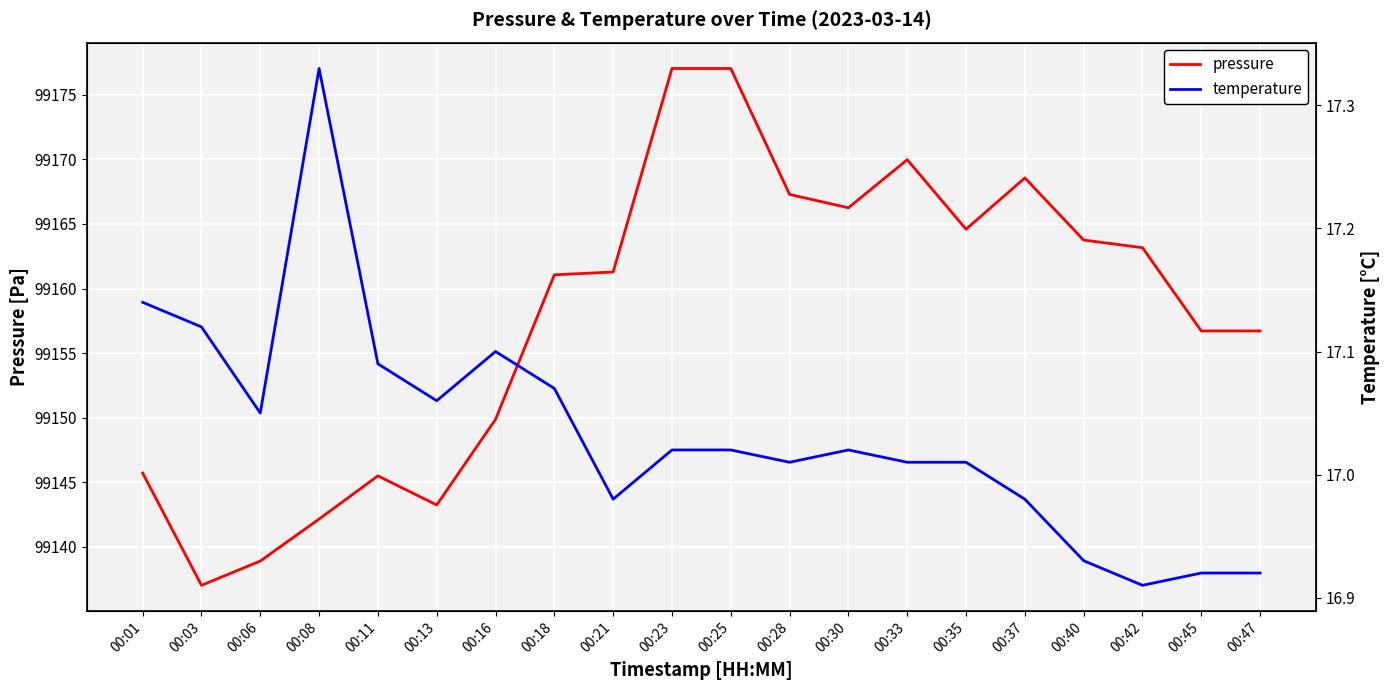

At how many categories does at least one series exceed 15281?

20